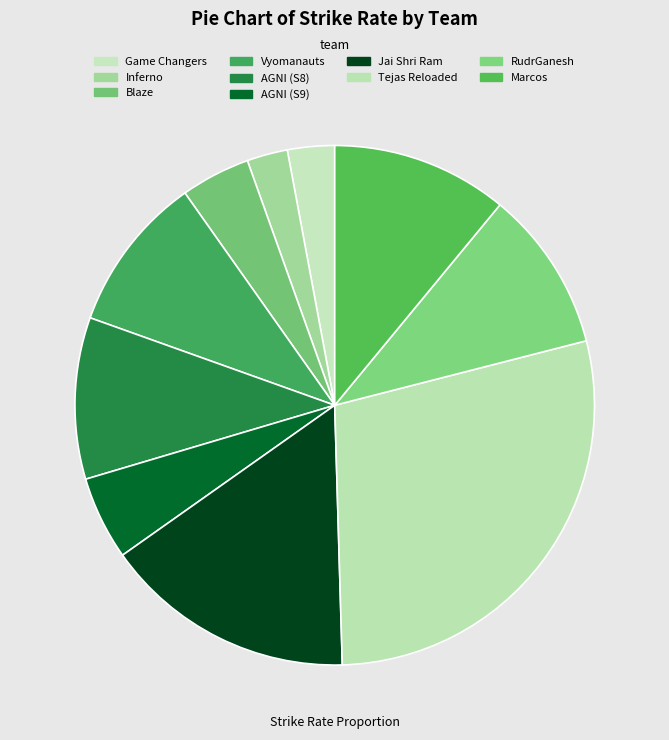

To the nearest percent, what percentage of the pie is Vyomanauts?

10%